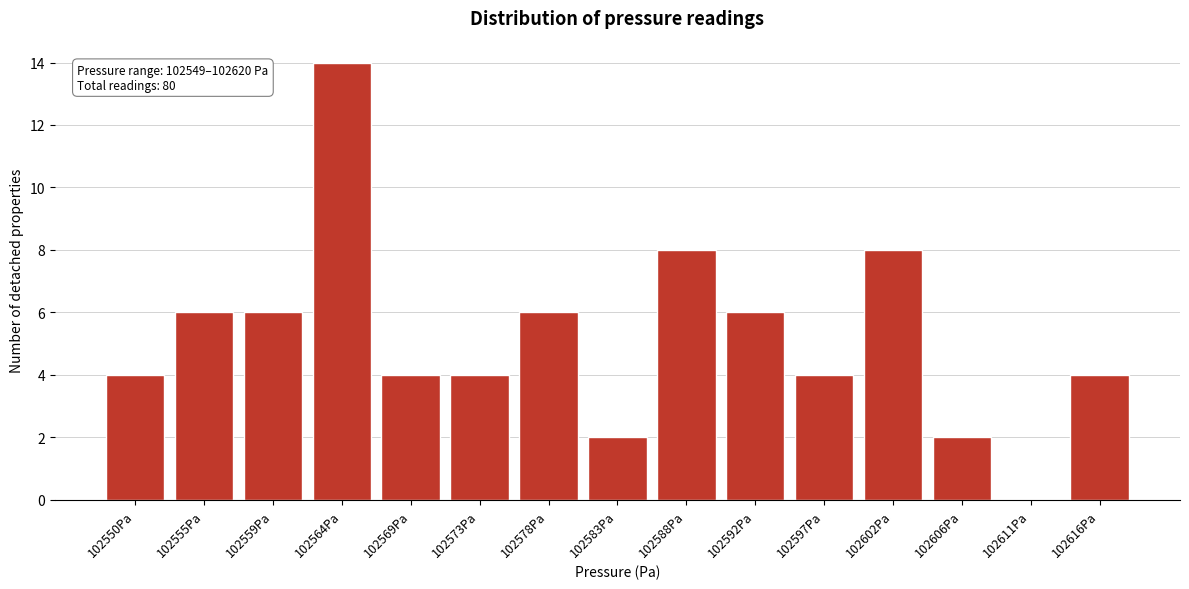

Reading left to right, transcribe all the data shown in this chart.

102550Pa=4	102555Pa=6	102559Pa=6	102564Pa=14	102569Pa=4	102573Pa=4	102578Pa=6	102583Pa=2	102588Pa=8	102592Pa=6	102597Pa=4	102602Pa=8	102606Pa=2	102611Pa=0	102616Pa=4